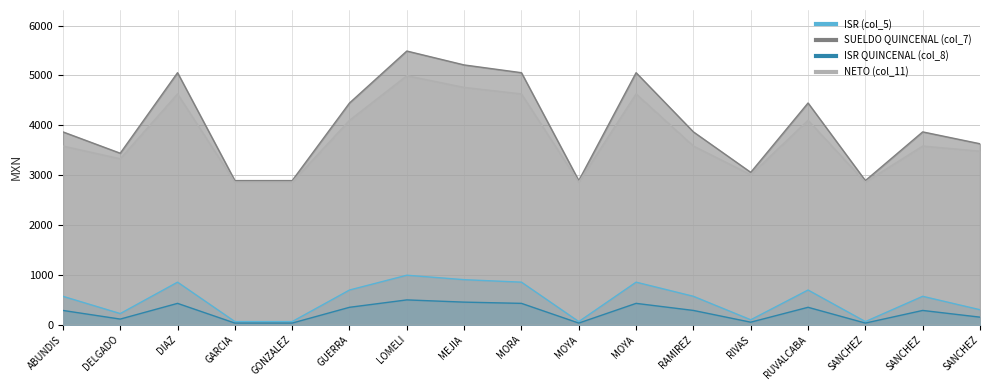

What are all the series names shown in the legend?

ISR (col_5), SUELDO QUINCENAL (col_7), ISR QUINCENAL (col_8), NETO (col_11)